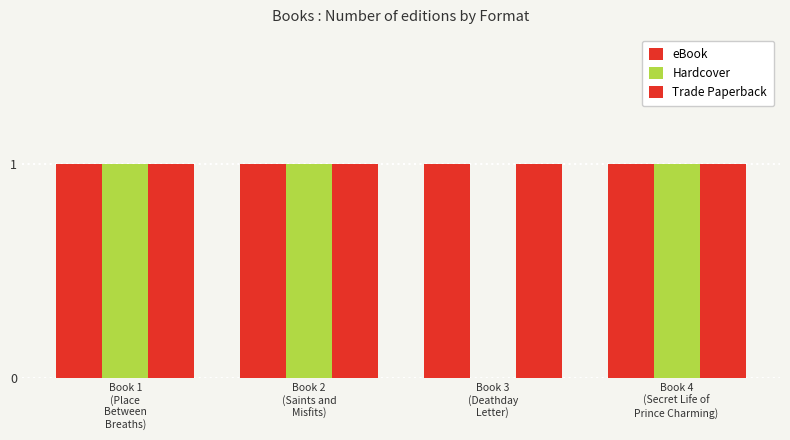

How many groups of bars are there?

4